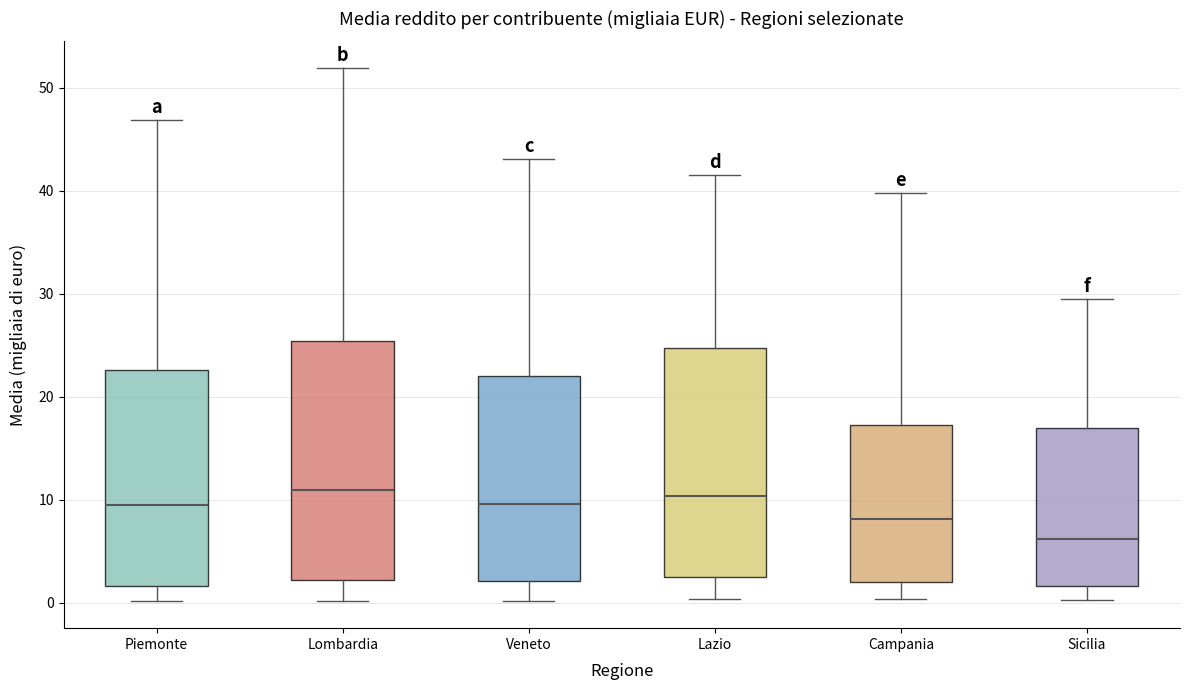

Where does the lower whisker of the box for Sicilia end on the y-axis? The values are not printed on the chart, so give them approximately, as read against the axis.

0